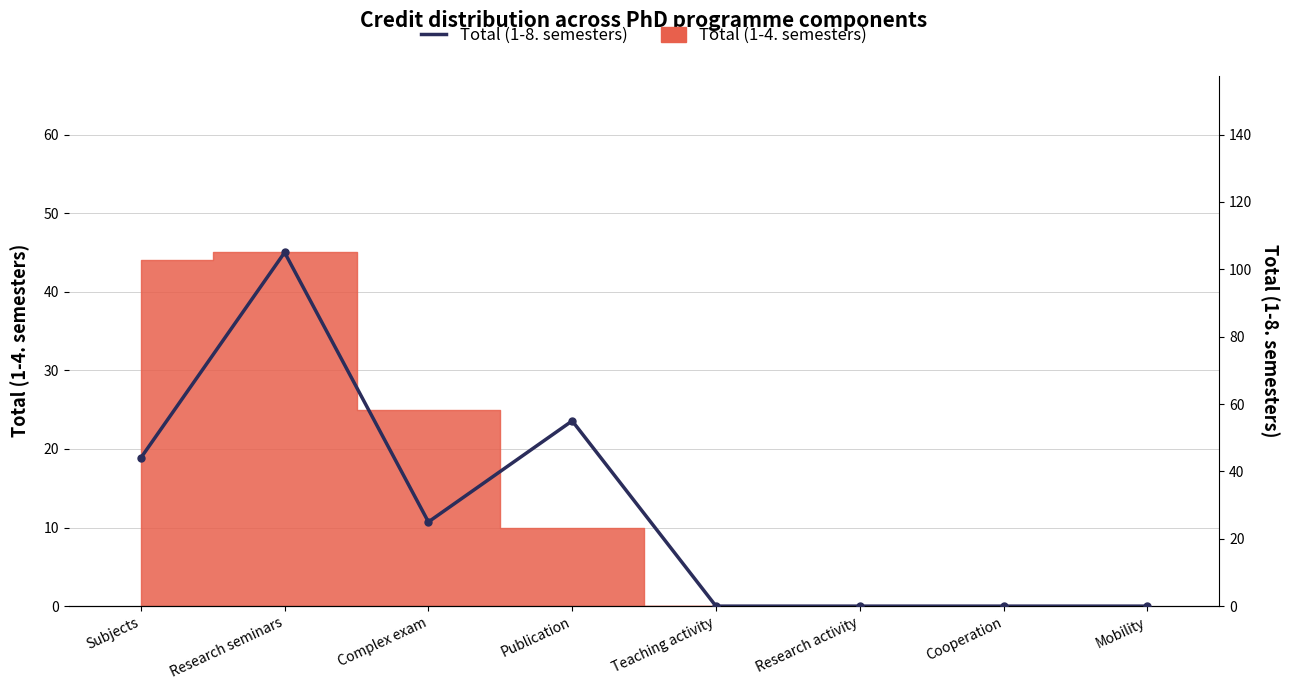

How many bars are there in total?

8